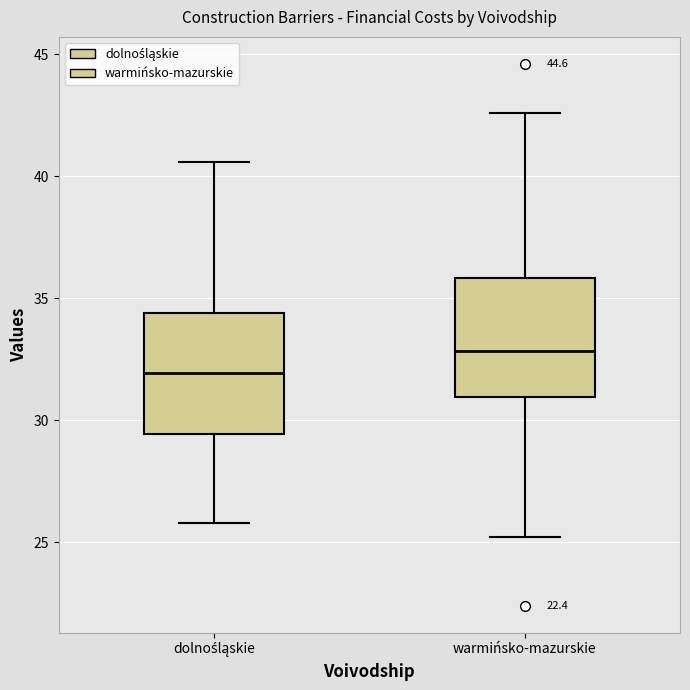

Reading left to right, read every box against the y-axis: the position of its median line, the range the box covers, and the ends of its whiskers. The values are not printed on the chart, so give them approximately, as read against the axis.

dolnośląskie: median 32.0, box 29.5 to 34.5, whiskers 26.0 to 40.5
warmińsko-mazurskie: median 33.0, box 31.0 to 36.0, whiskers 25.0 to 42.5